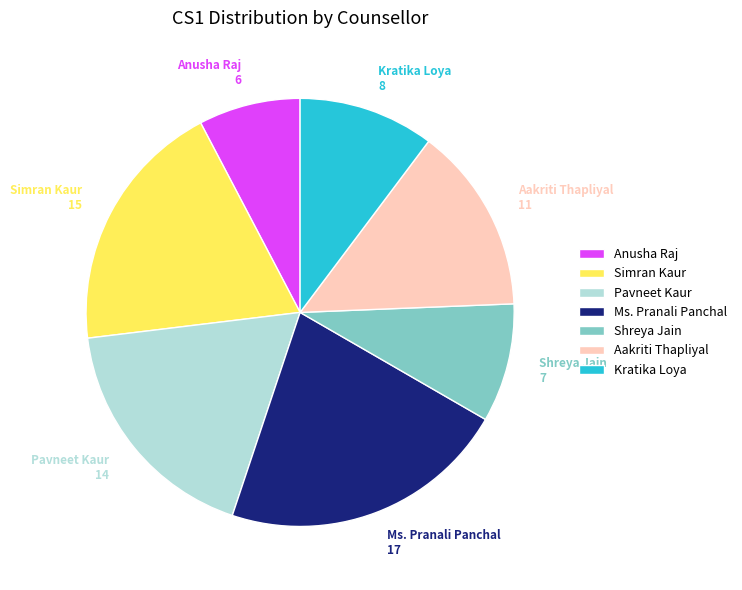

How many slices are in this pie chart?

7